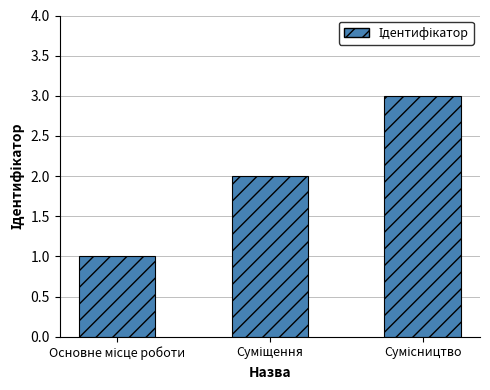

What is the sum of all values?

6